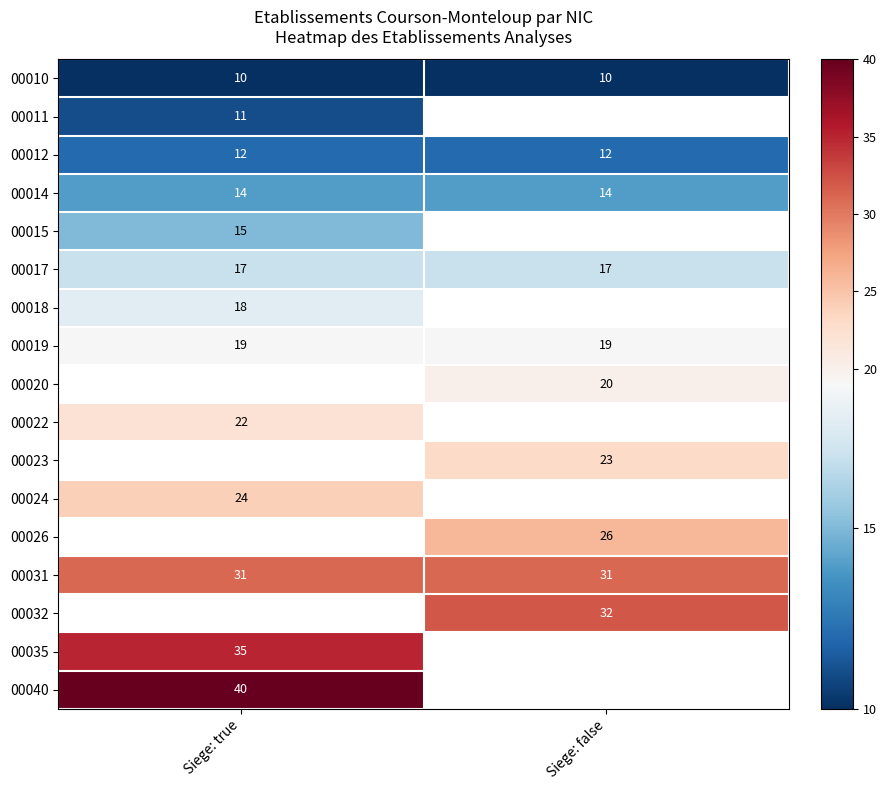

Between Siege: true and Siege: false, which is larger?

Siege: true